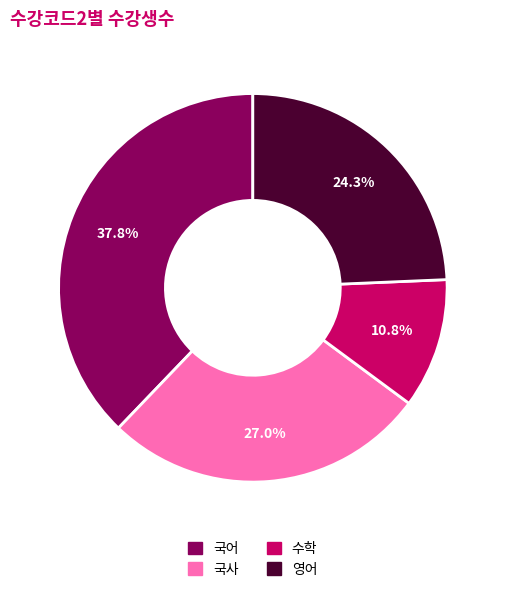

What is the total percentage of 영어 and 수학?

35.1%